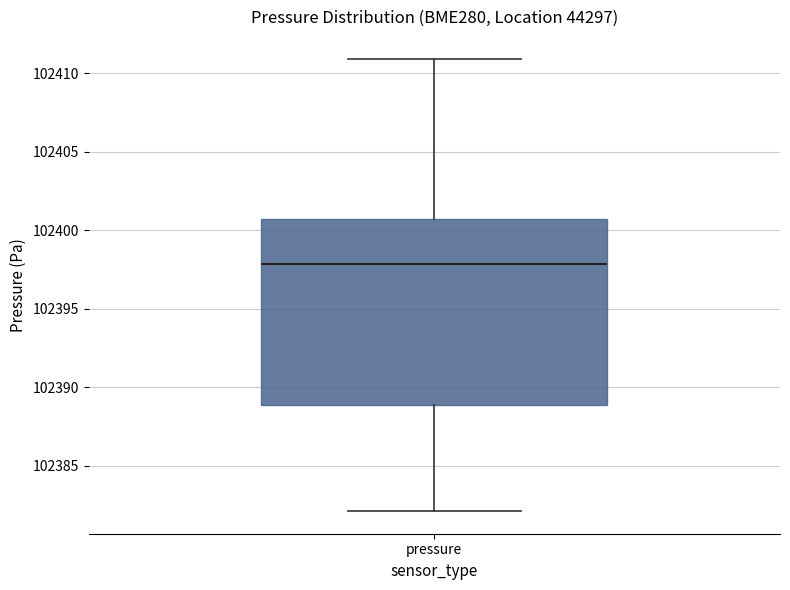

Where does the lower whisker of the box for pressure end on the y-axis? The values are not printed on the chart, so give them approximately, as read against the axis.

102382.0